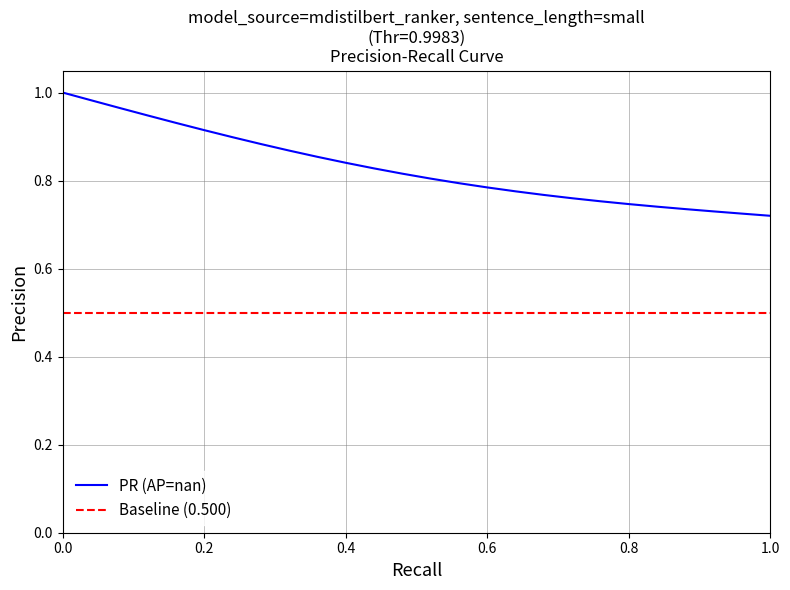

At how many categories does at least one series exceed 0?

26